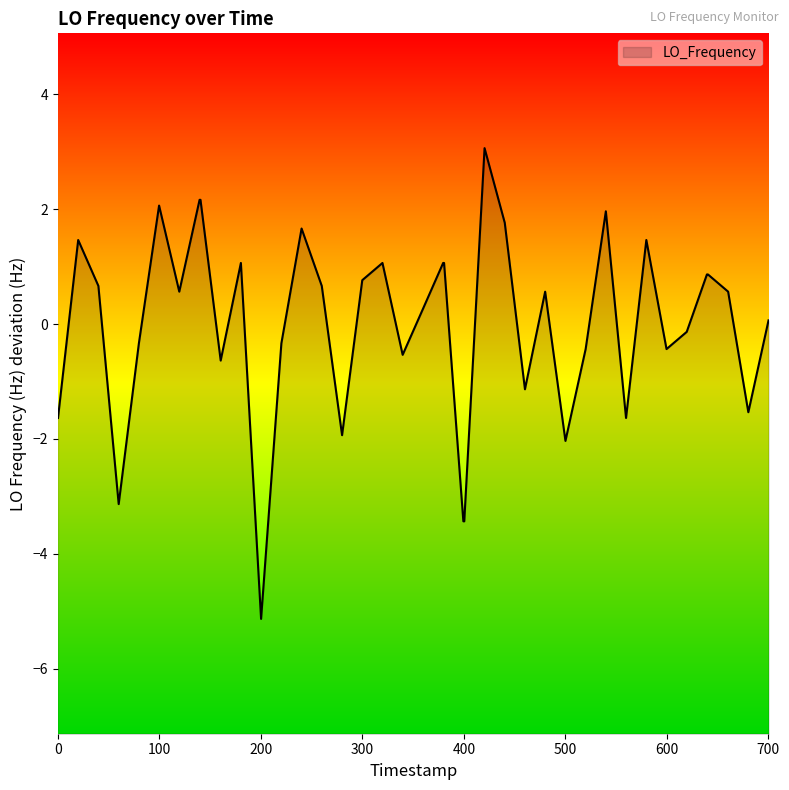

What is the maximum value shown in the chart?

3.1